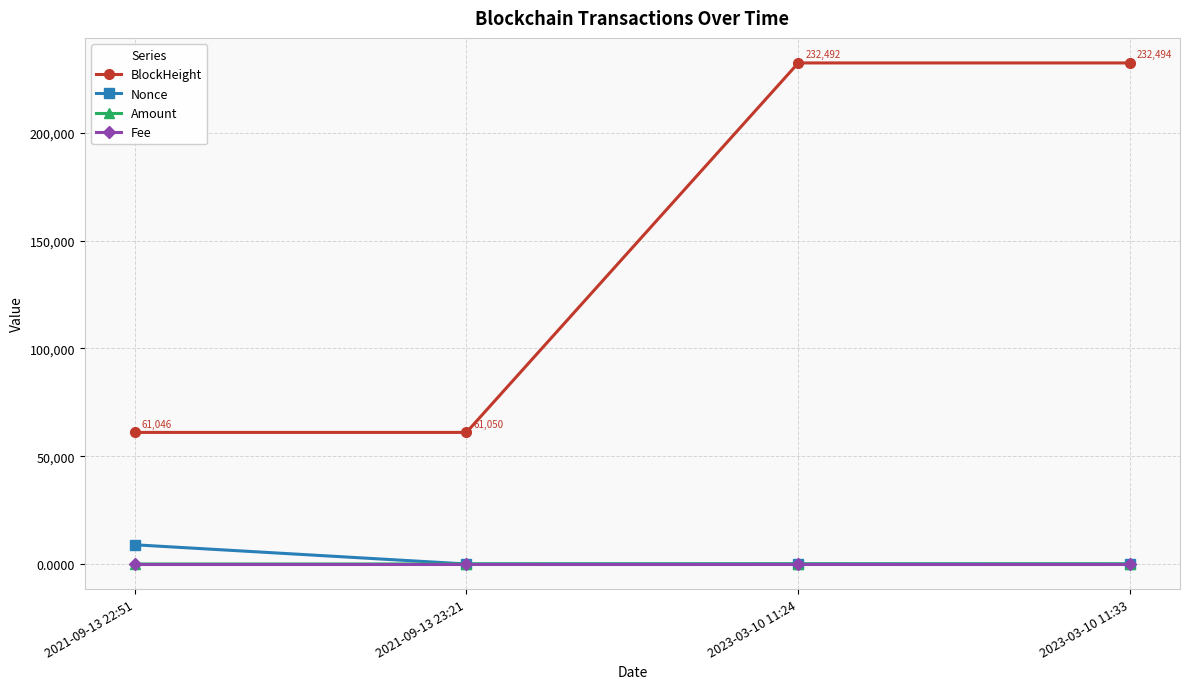

True or false: Fee and BlockHeight cross at least once.

False